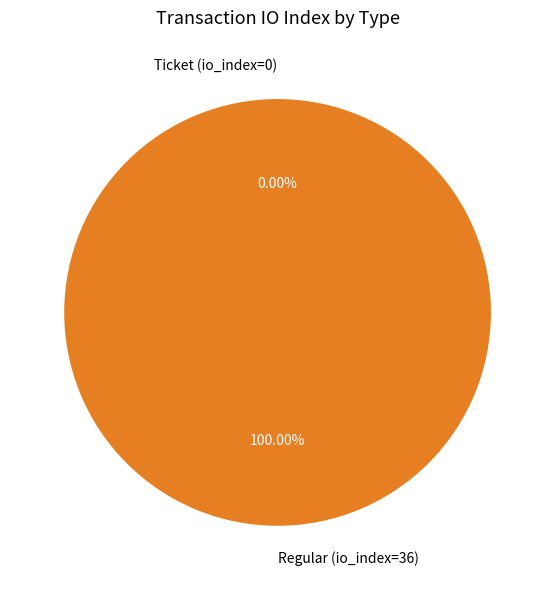

To the nearest percent, what is the difference between the largest and smallest slice percentages?

100%